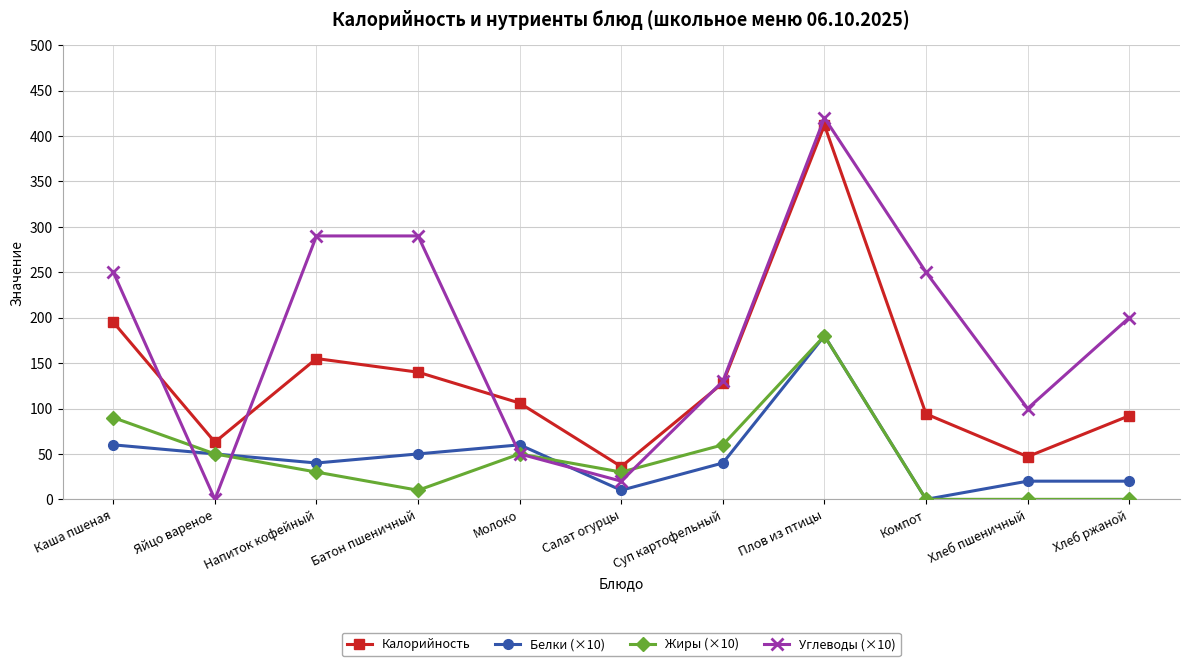

How many lines are shown in the chart?

4